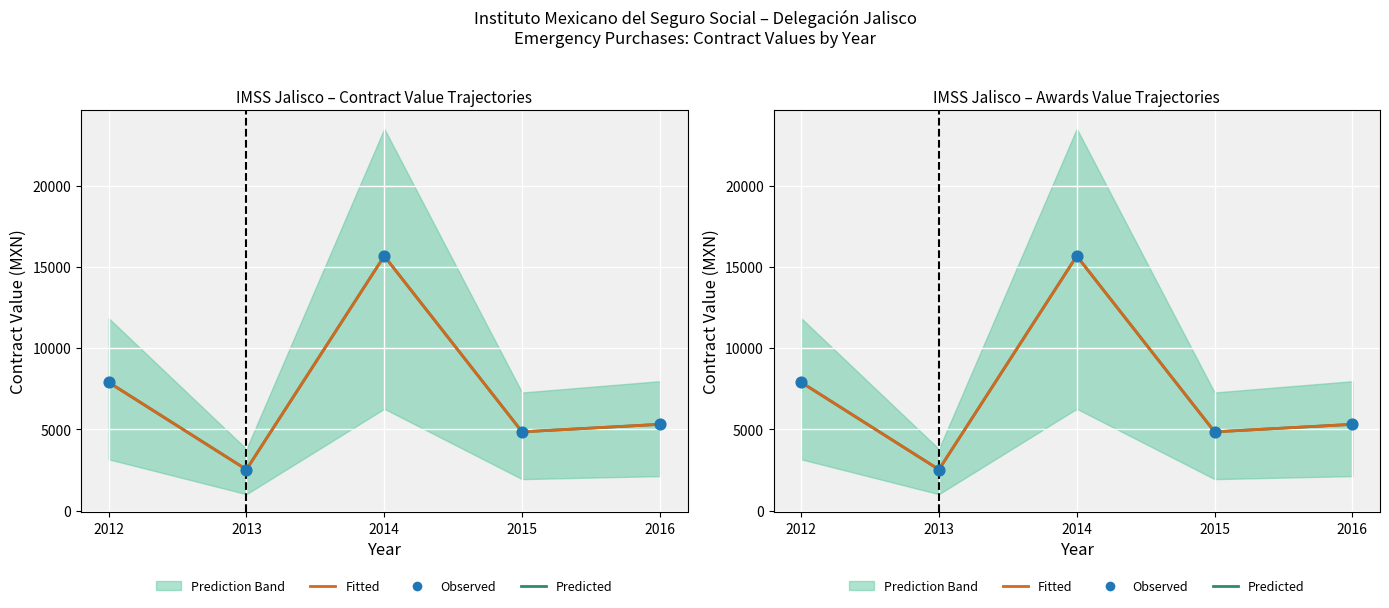

Which series has the largest total across all categories?

Predicted